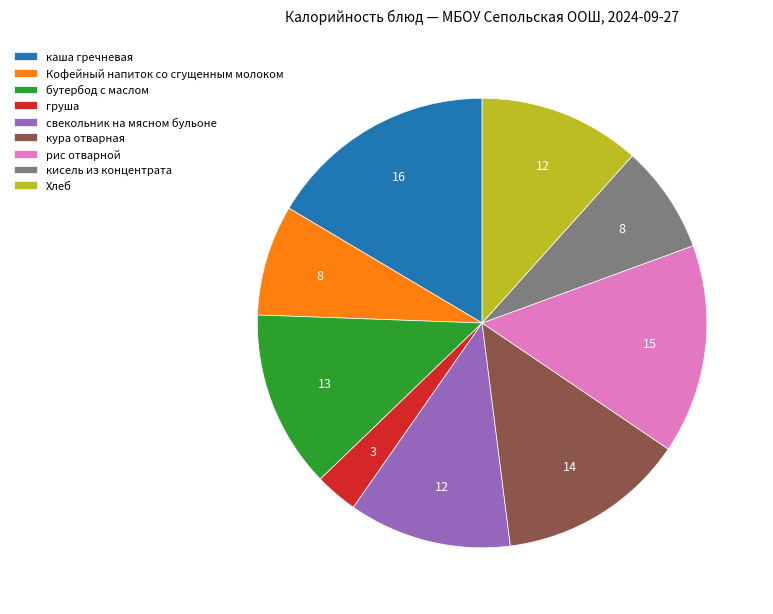

Between свекольник на мясном бульоне and груша, which is larger?

свекольник на мясном бульоне